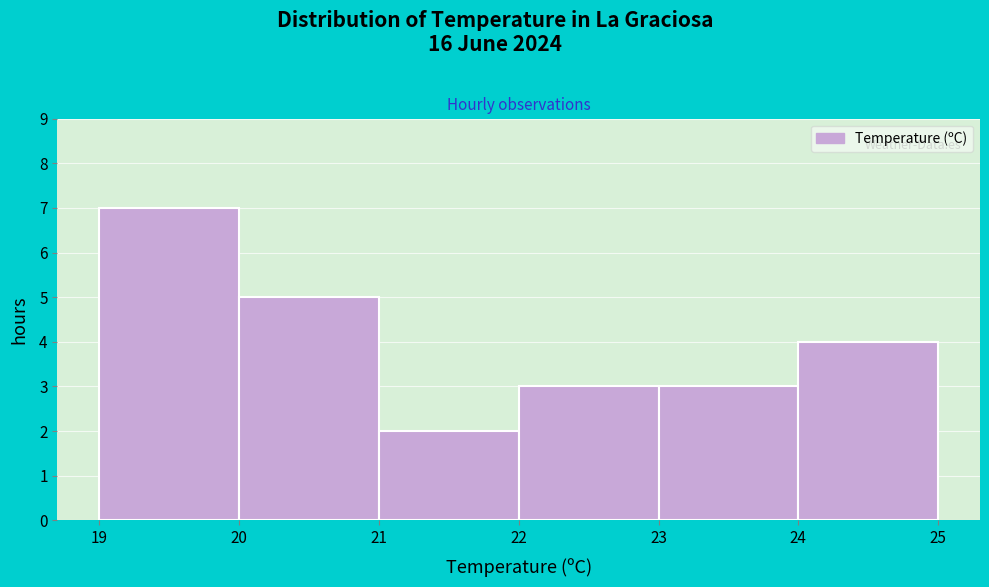

Reading left to right, list every bar in this chart as the range it spans on the x-axis followed by its height. The values are not printed on the chart, so give them approximately, as read against the axis.

19 to 20: 7
20 to 21: 5
21 to 22: 2
22 to 23: 3
23 to 24: 3
24 to 25: 4